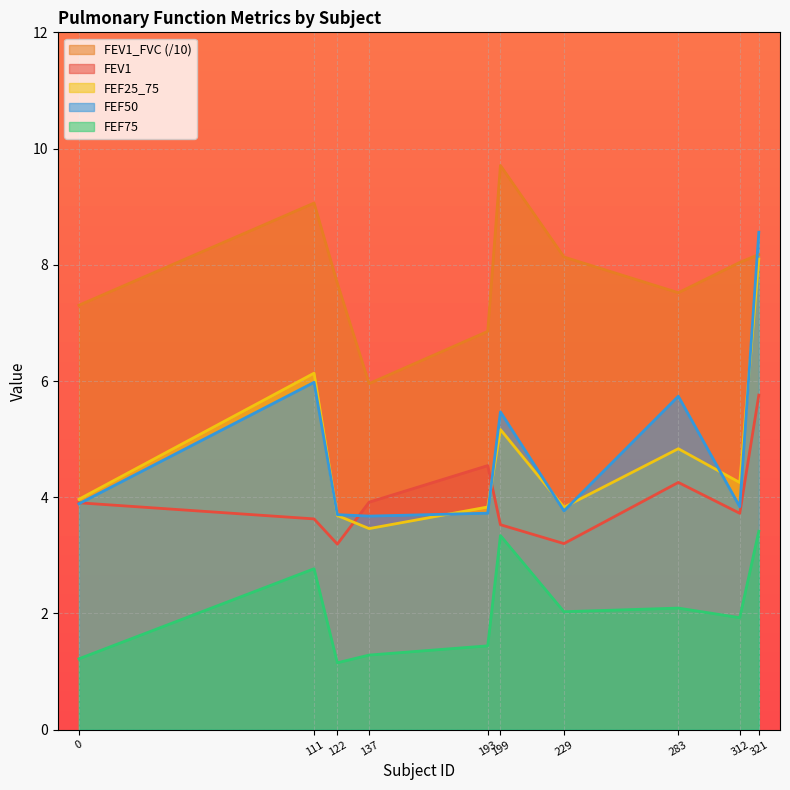

How many lines are shown in the chart?

5